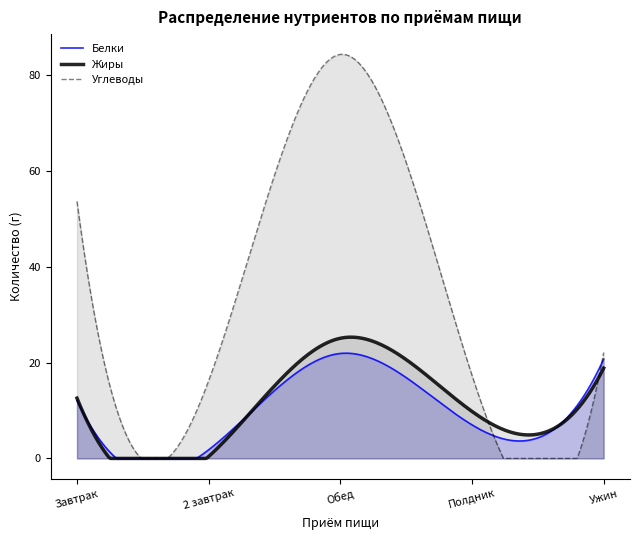

Which has a higher value, Полдник or 2 завтрак?

Полдник